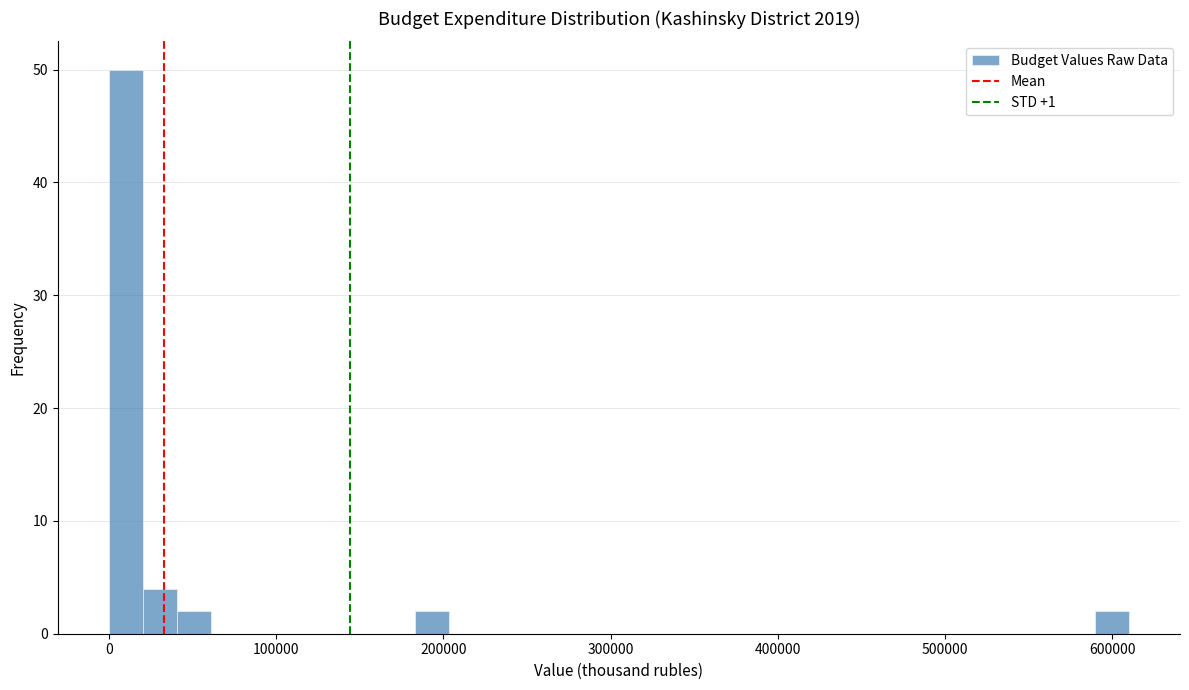

Read against the x-axis, roughly where is the centre of the tallest bar?

10000